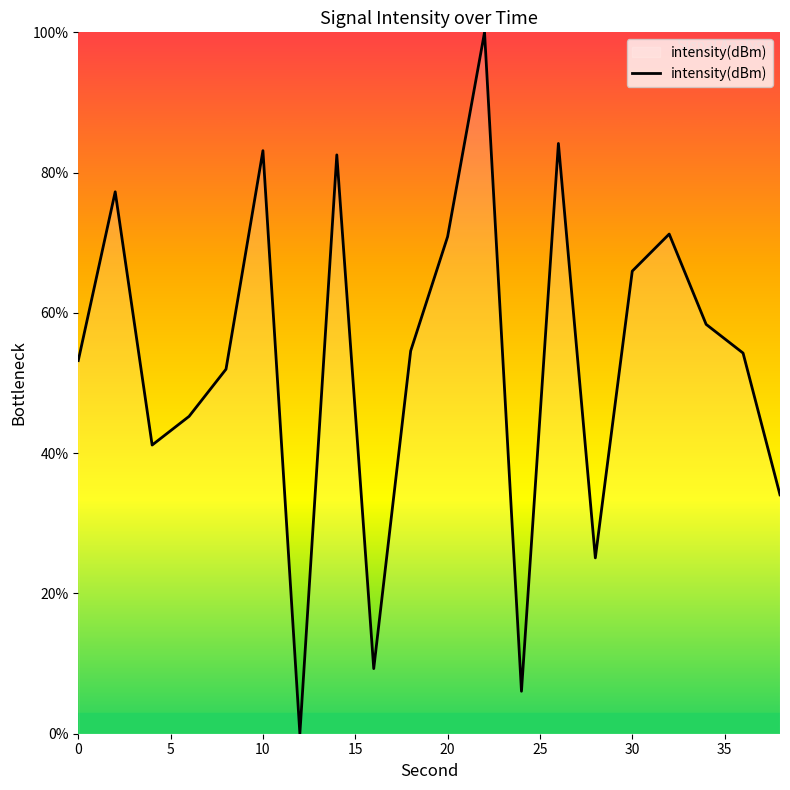

What is the difference between the maximum and minimum values?

100.0